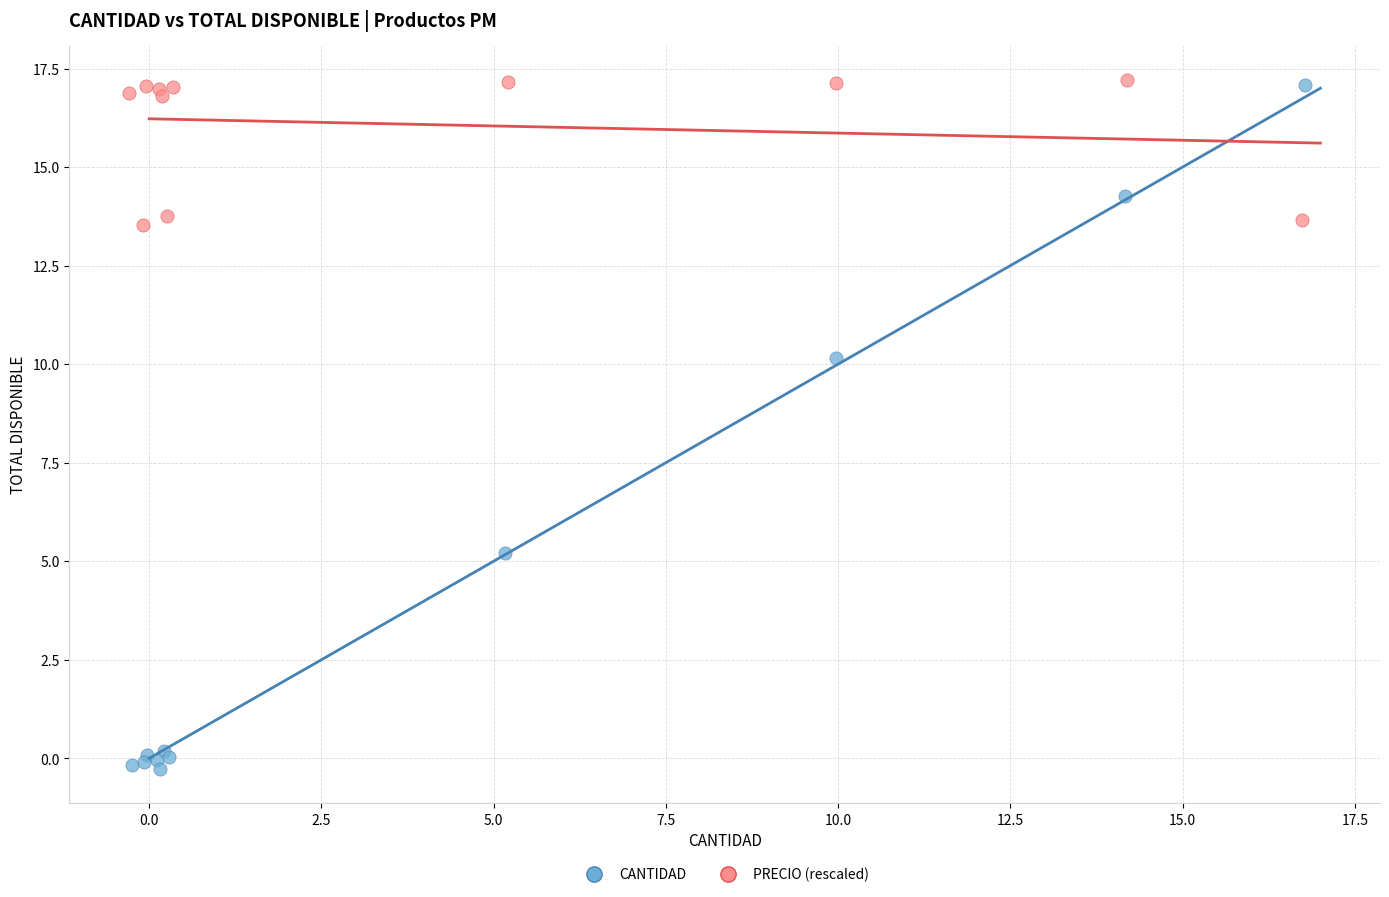

Which series reaches the minimum Y coordinate?

CANTIDAD